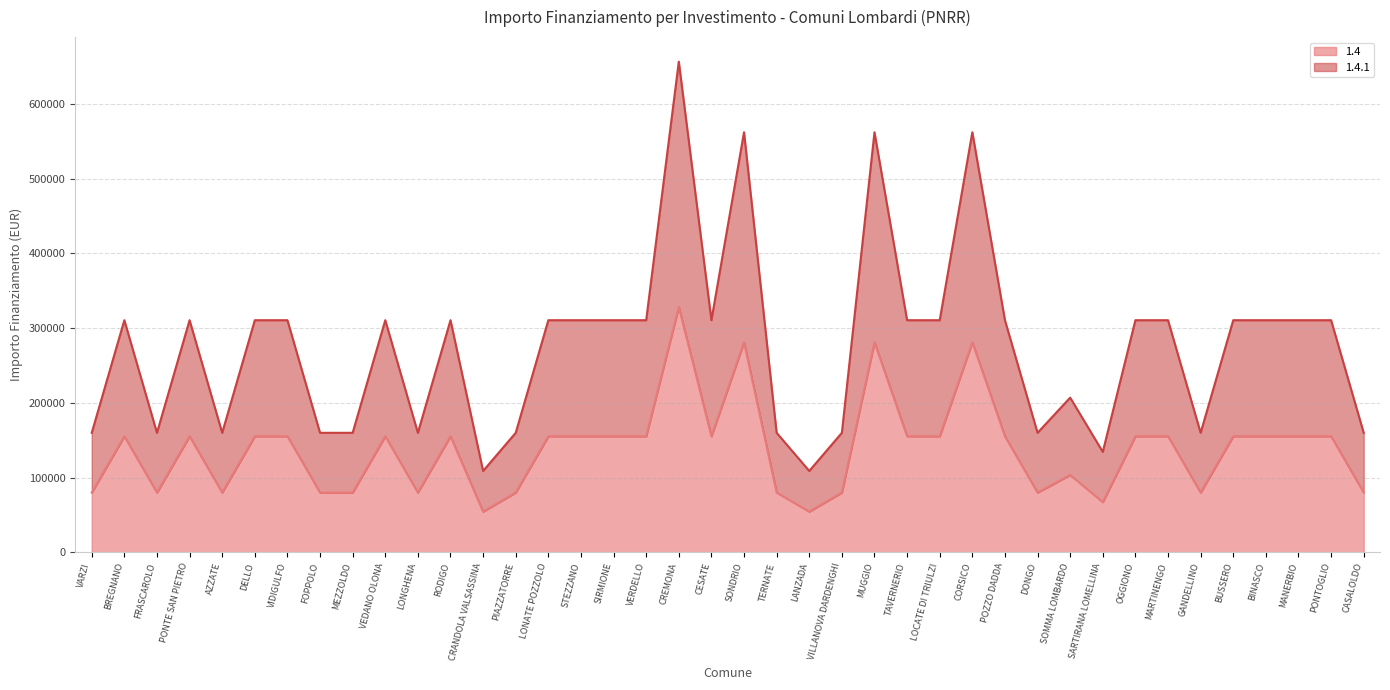

What are all the series names shown in the legend?

1.4, 1.4.1